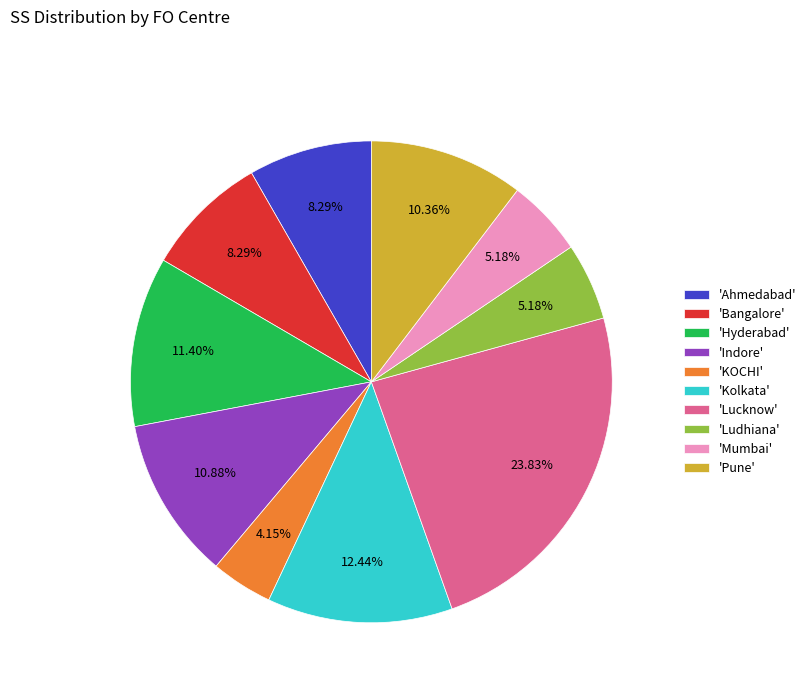

How many slices are in this pie chart?

10